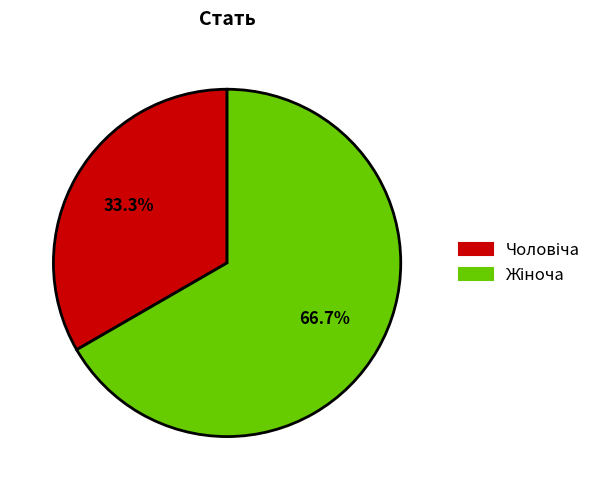

Is there any slice that represents more than half of the pie?

Yes